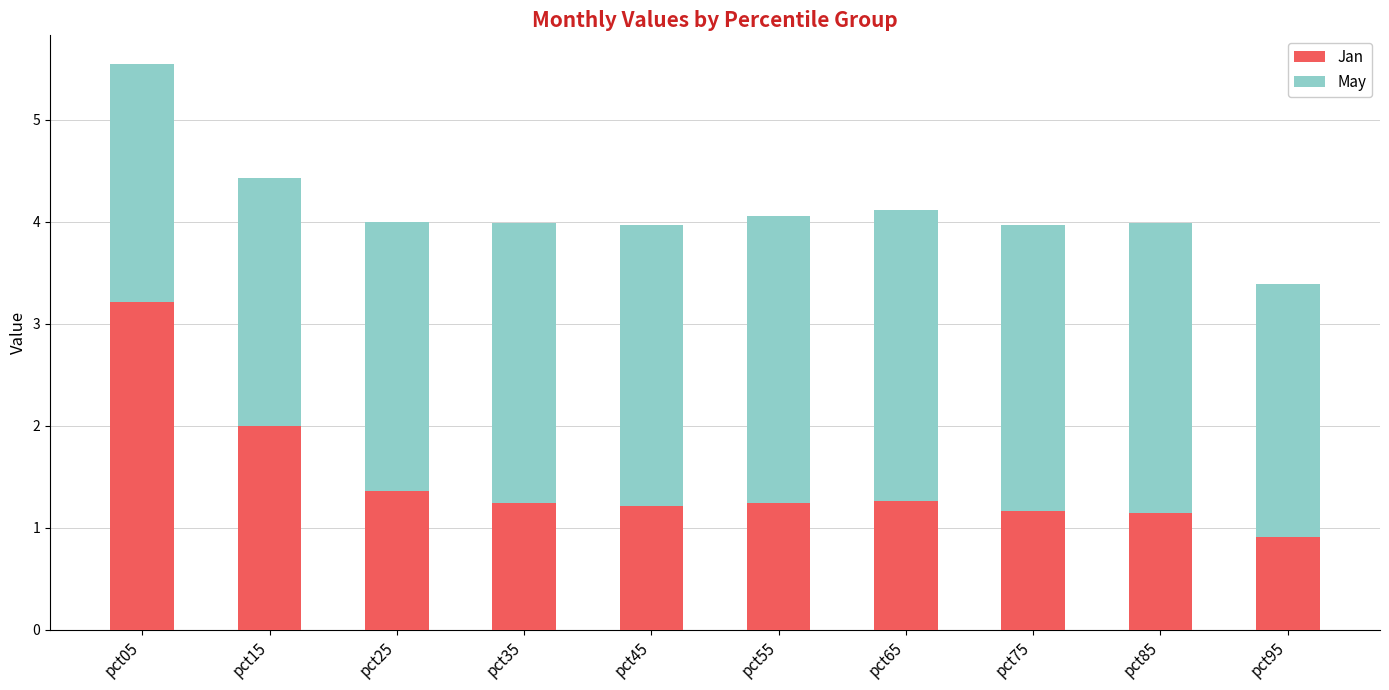

What is the value of the Jan bar at the 9th from the left?

1.1